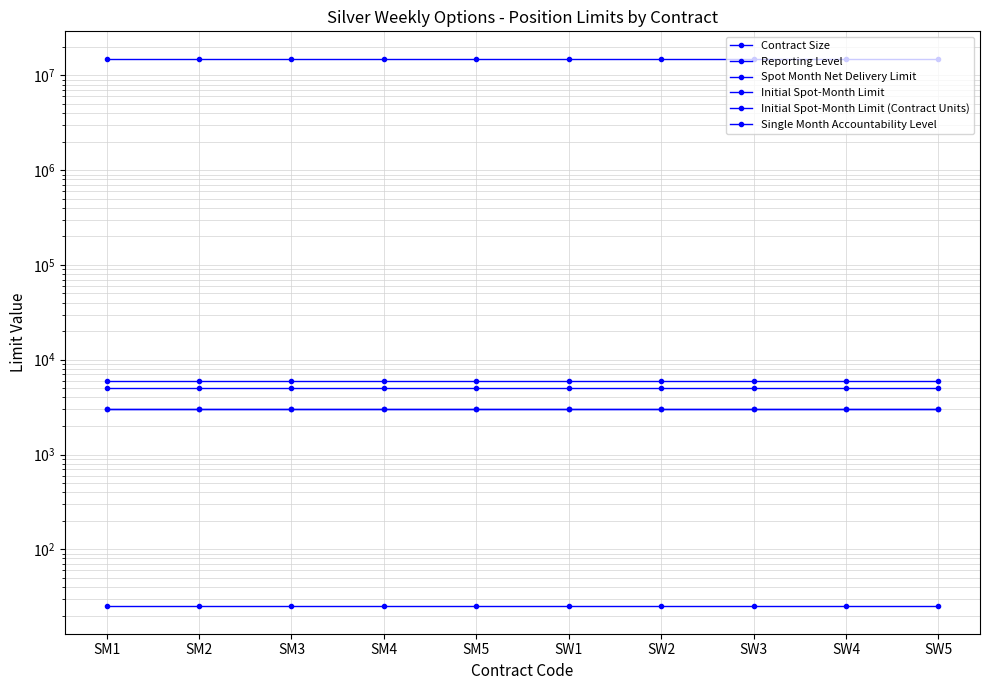

At which category is the sum across all series the highest?

SM1